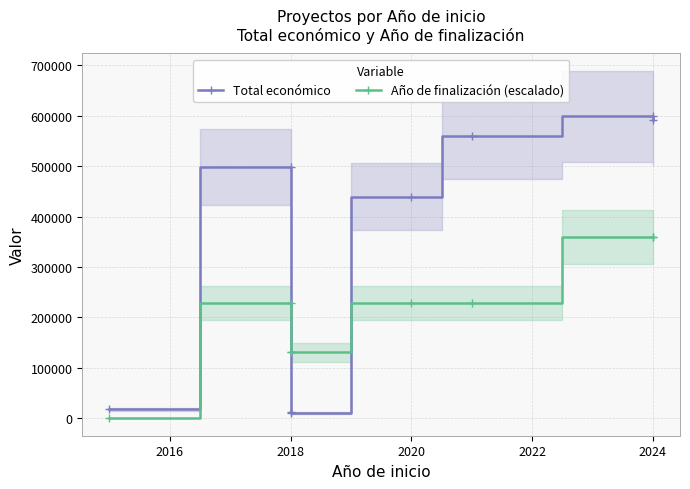

Rank the series by their maximum value, from highest to lowest.

Total económico, Año de finalización (escalado)